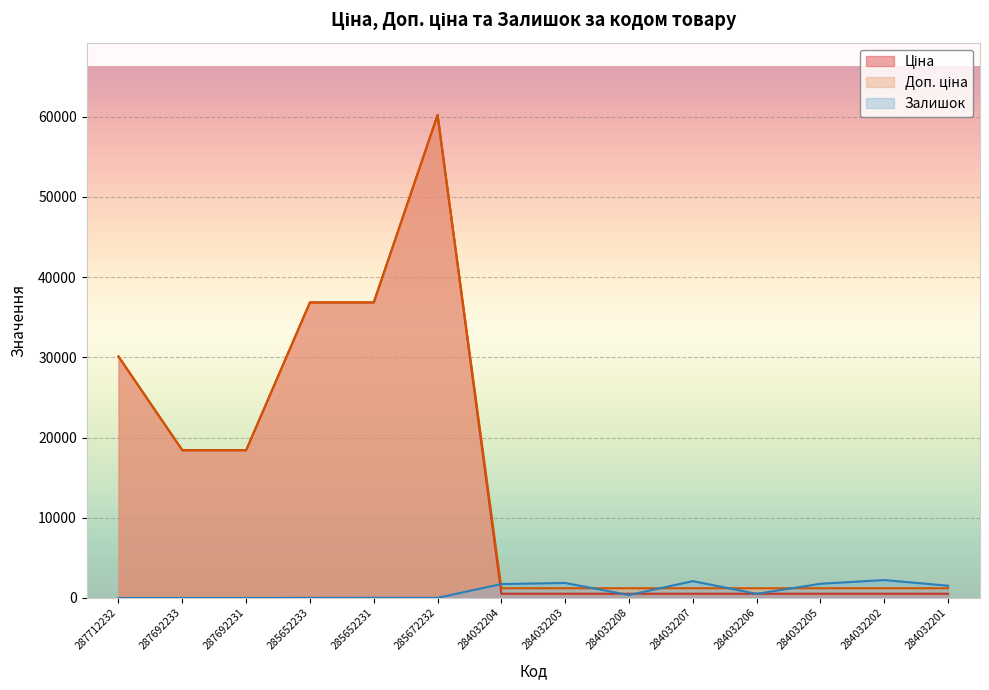

Reading right to left, what are all the values shown in this chart?

Ціна: 284032201=528.2	284032202=528.2	284032205=528.2	284032206=528.2	284032207=528.2	284032208=528.2	284032203=528.2	284032204=528.2	285672232=60205.6	285652231=36841.8	285652233=36841.8	287692231=18420.9	287692233=18420.9	287712232=30102.8
Доп. ціна: 284032201=1210.7	284032202=1210.7	284032205=1210.7	284032206=1210.7	284032207=1210.7	284032208=1210.7	284032203=1210.7	284032204=1210.7	285672232=60205.6	285652231=36841.8	285652233=36841.8	287692231=18420.9	287692233=18420.9	287712232=30102.8
Залишок: 284032201=1526.0	284032202=2235.0	284032205=1769.0	284032206=518.0	284032207=2099.0	284032208=371.0	284032203=1868.0	284032204=1734.0	285672232=16.0	285652231=23.0	285652233=14.0	287692231=0.0	287692233=0.0	287712232=0.0